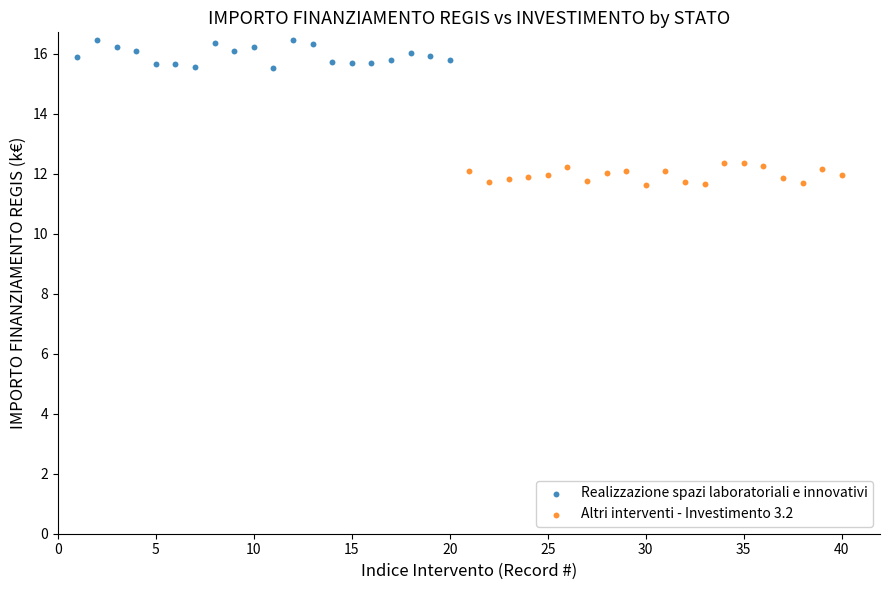

Which series reaches the maximum Y coordinate?

Realizzazione spazi laboratoriali e innovativi